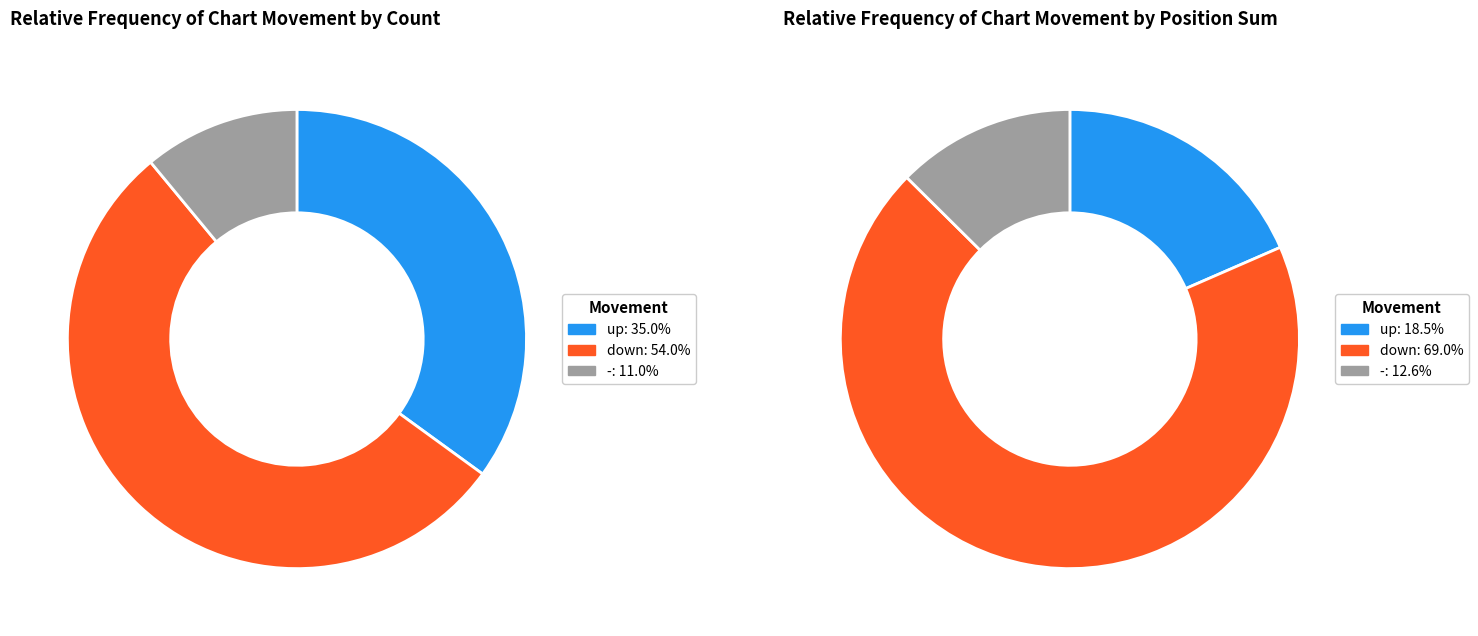

Combined, what portion of the pie is up and -?

46.0%